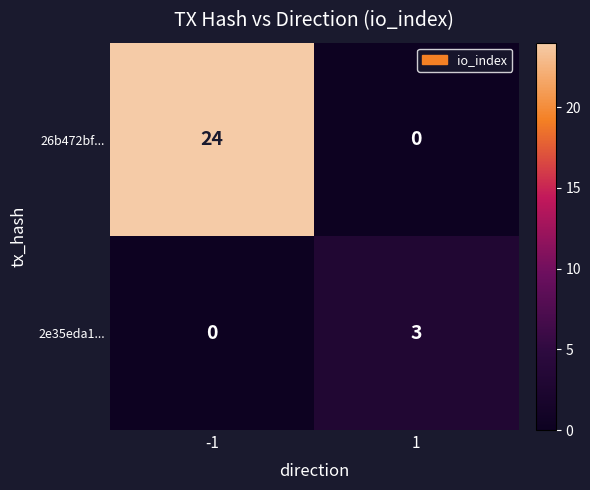

What is the difference between the maximum and minimum values in the 2e35eda1... series?

3